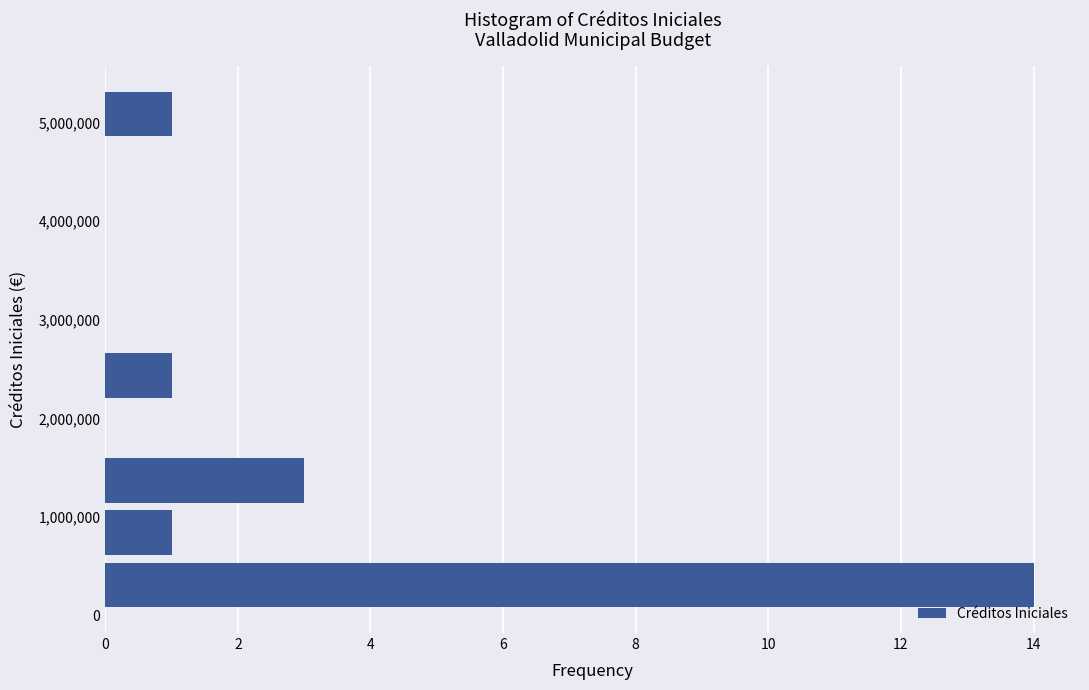

Which range on the y-axis has the longest bar?

0 to 600000